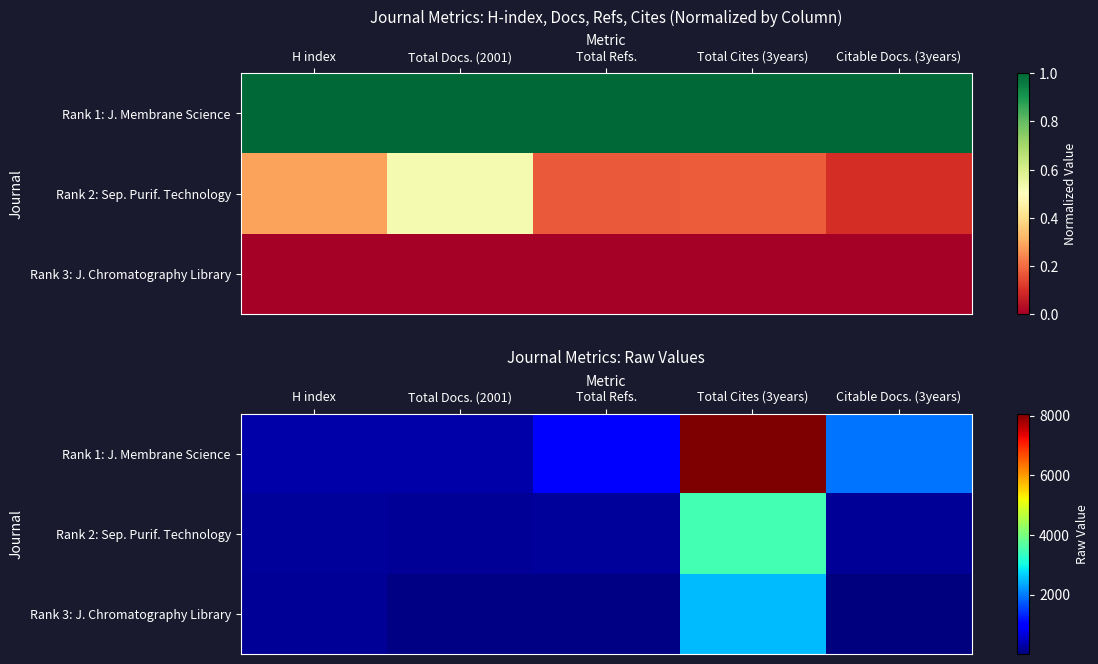

How many distinct data groups are displayed?

3